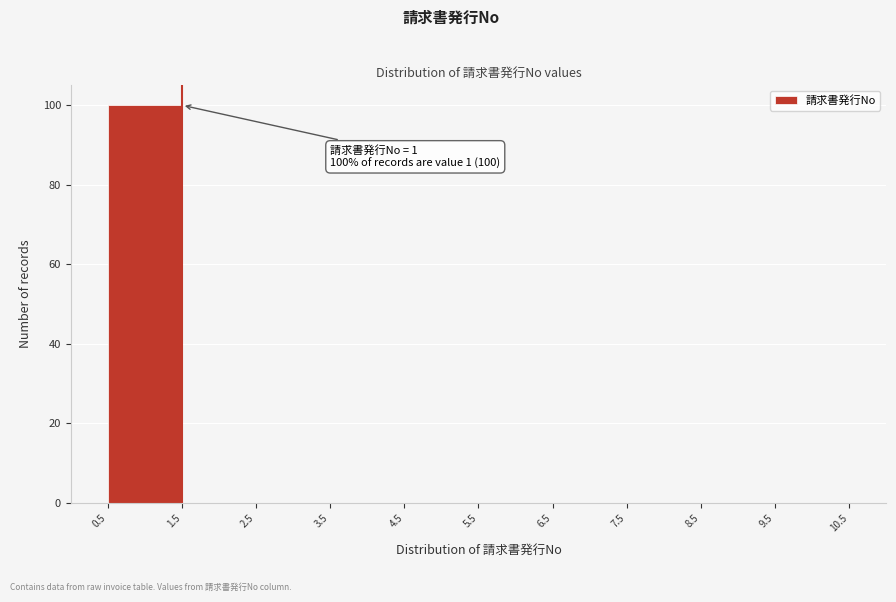

Which range on the x-axis has the tallest bar?

0.5 to 1.5